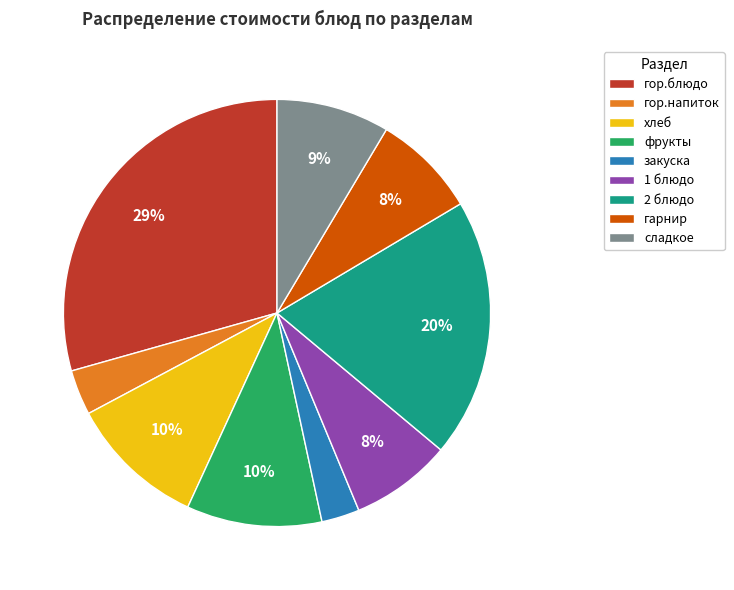

To the nearest percent, what is the combined percentage of хлеб and сладкое?

19%